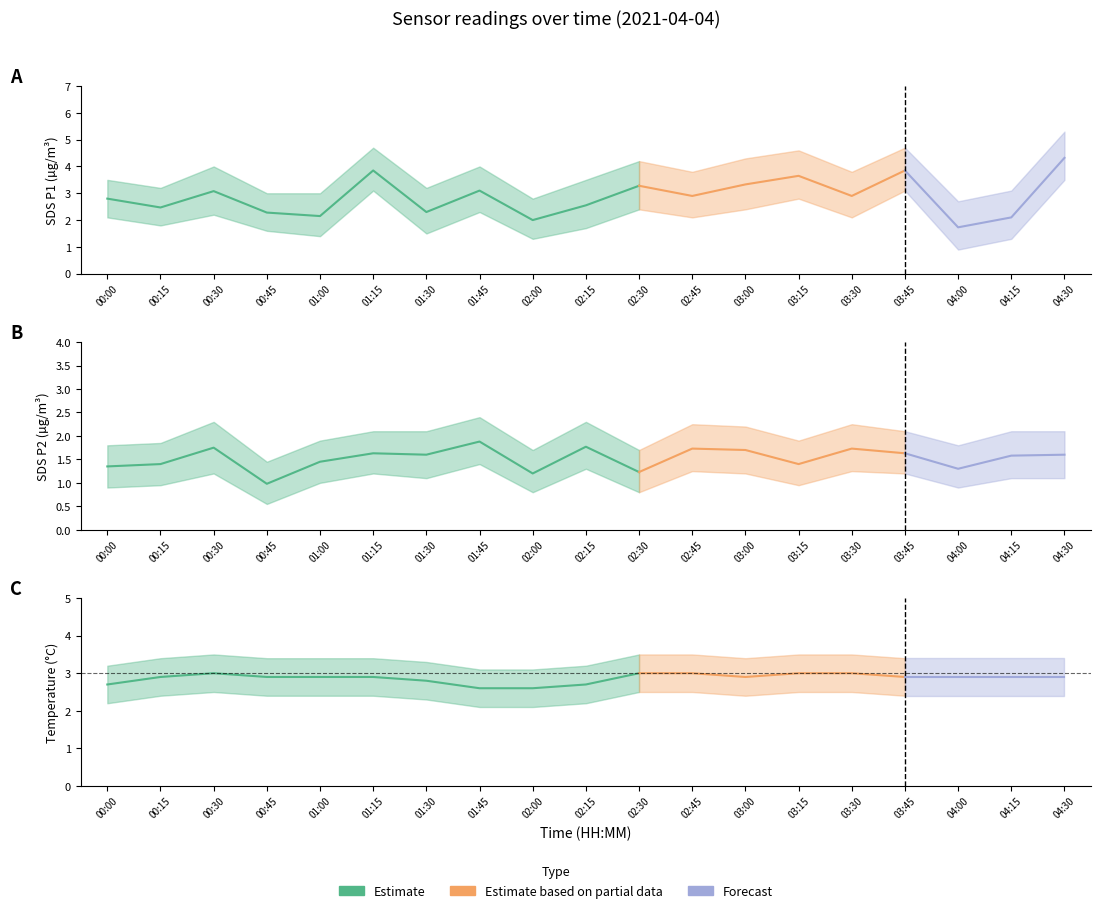

Where is the first local minimum for SDS_P1?

00:15